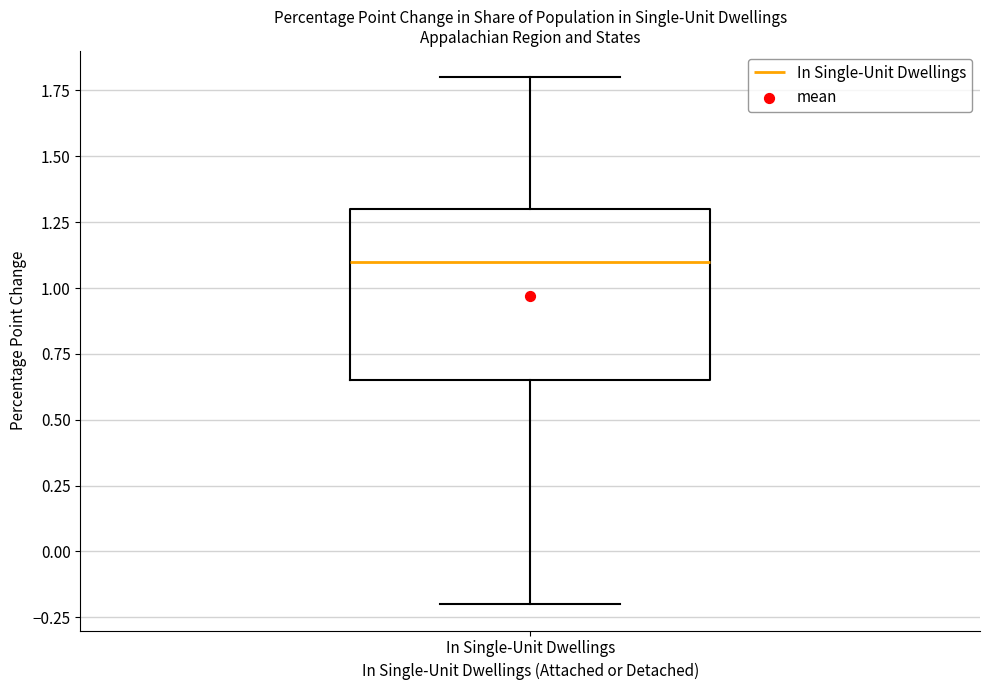

Transcribe this box plot: give where the median line is, the range the box spans, and where the two whiskers end, as read against the y-axis. The values are not printed on the chart, so give them approximately, as read against the axis.

median 1.10, box 0.65 to 1.30, whiskers -0.20 to 1.80